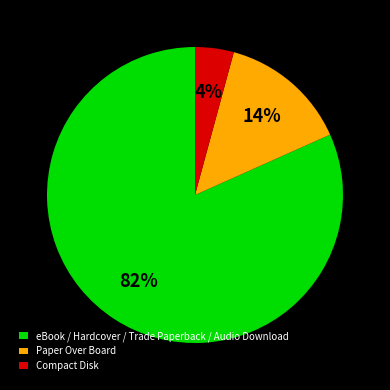

Does Compact Disk represent more than half of the total?

No